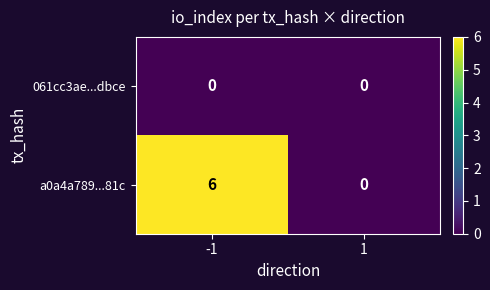

At which category is the sum across all series the highest?

-1